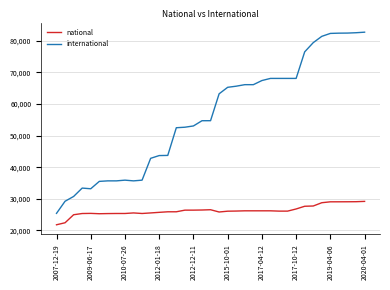

At how many categories does at least one series exceed 63972?

17